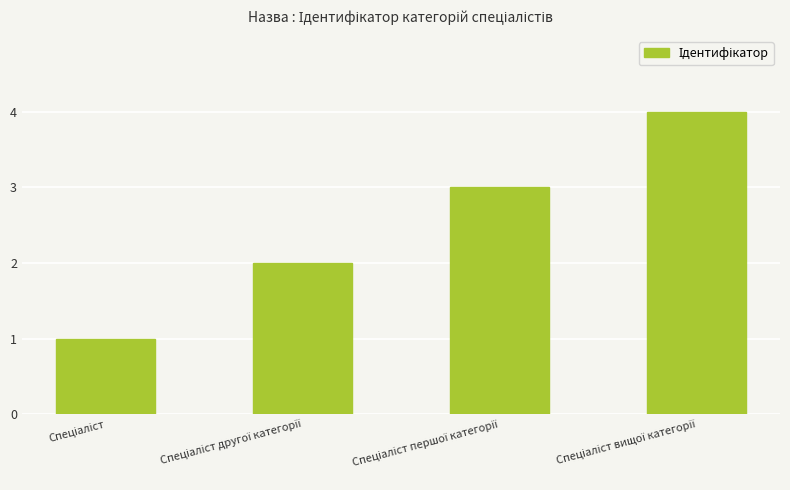

What is the difference between the maximum and minimum values?

3